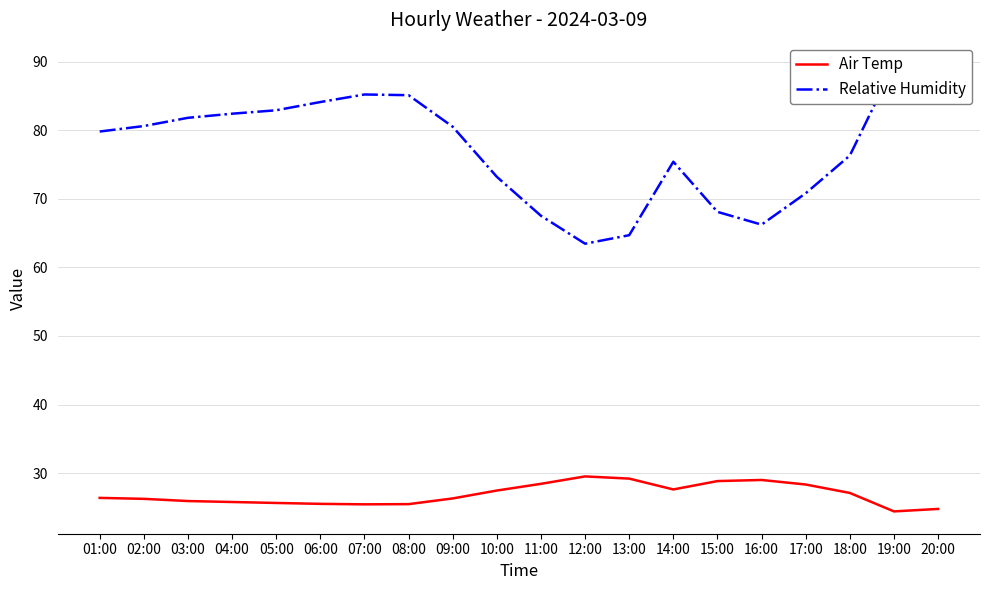

What is the sum of the Air Temp values at 09:00 and 16:00?

55.3